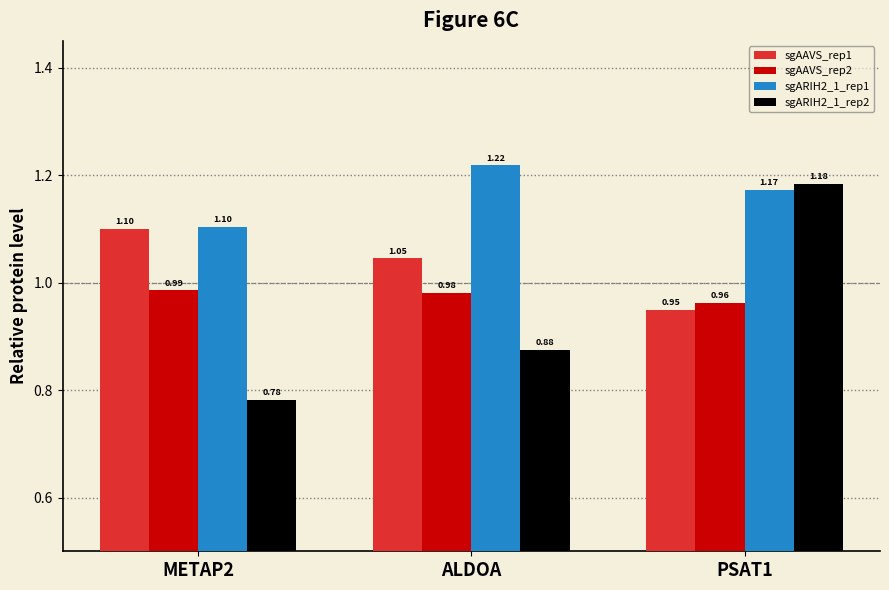

What is the difference between the highest and lowest values at METAP2?

0.3